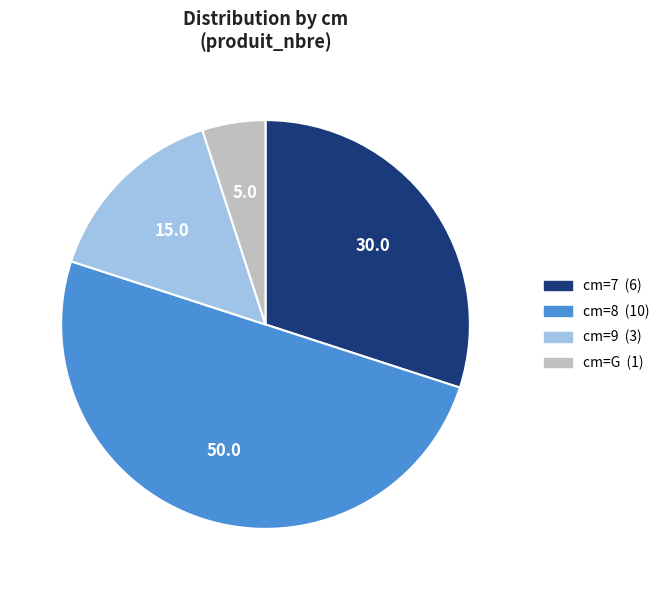

What is the smallest slice in the pie chart?

cm=G (1)